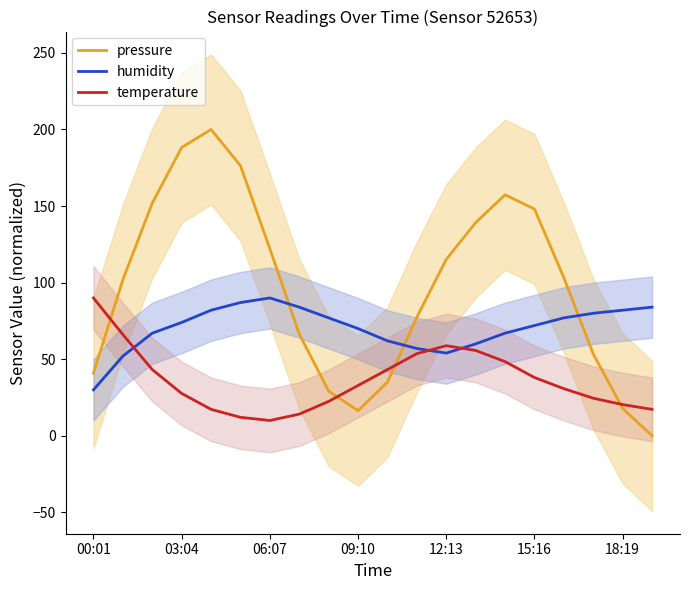

What is the value of the pressure point at the 6th from the left?

176.3